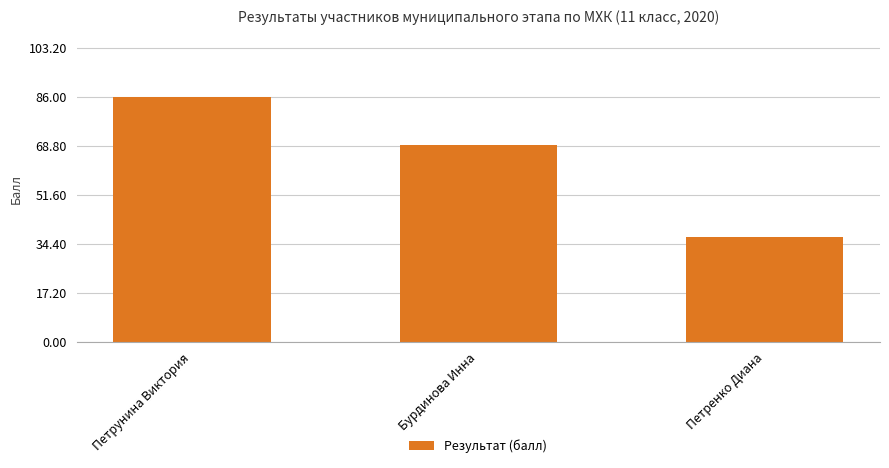

Which label corresponds to the largest value in the chart?

Петрунина Виктория